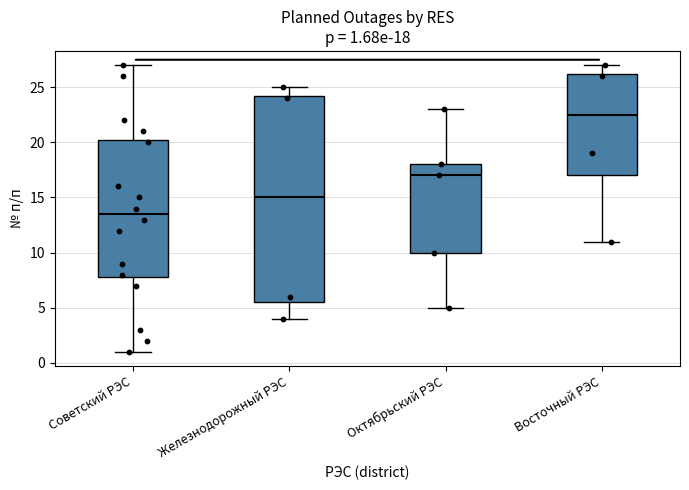

Which box is the tallest, from its lower edge to its upper edge?

Железнодорожный РЭС